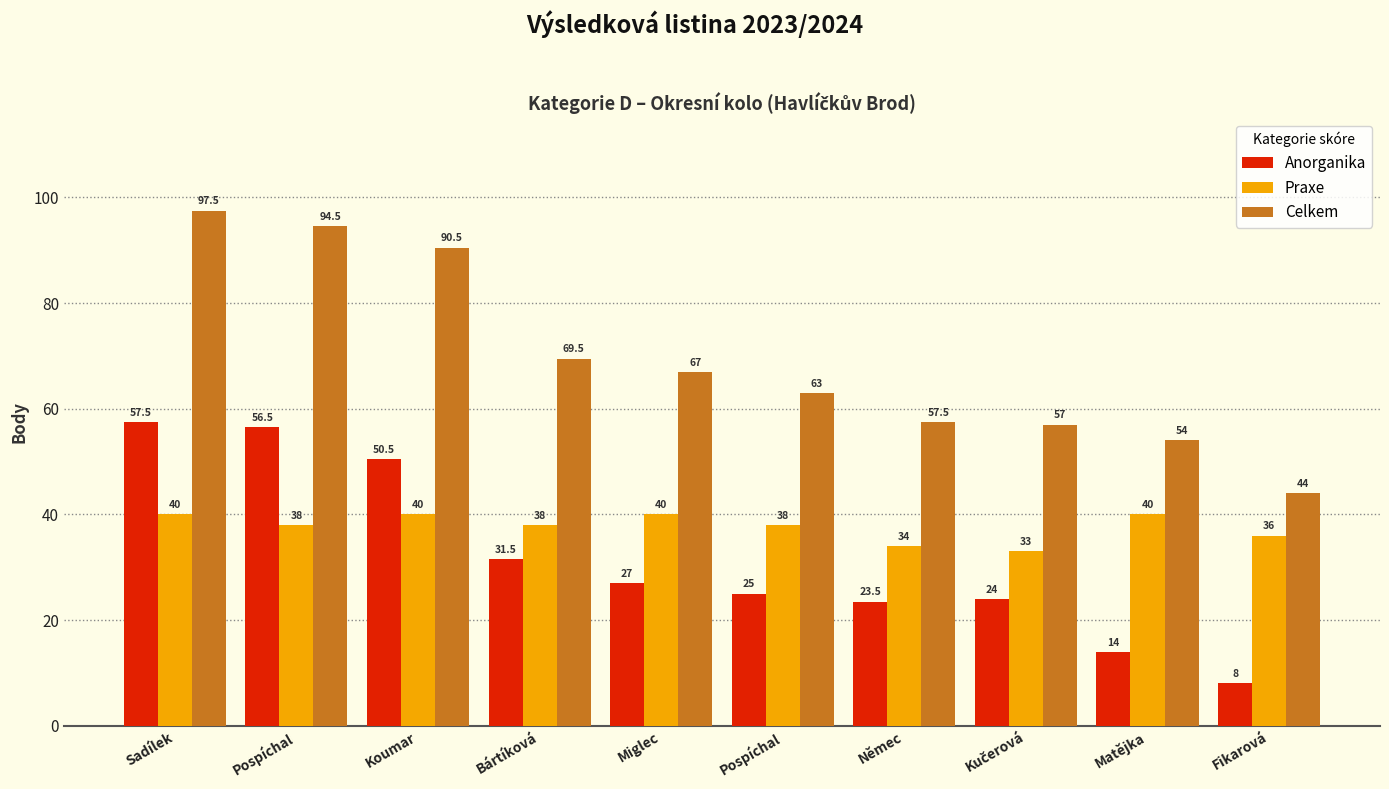

What is the approximate value of Praxe at Němec?

34.0